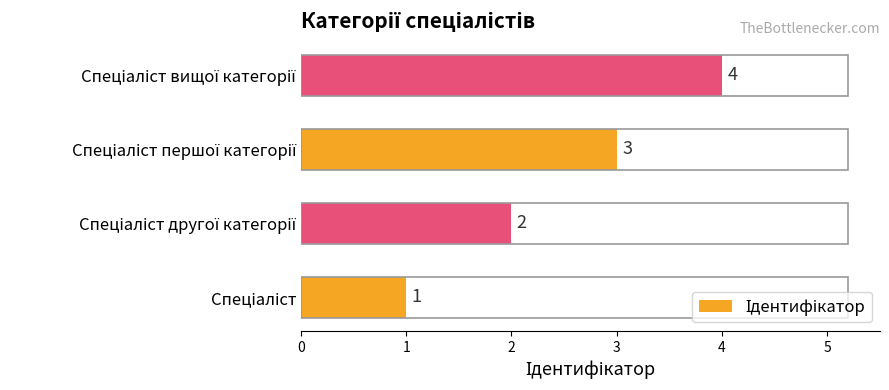

How many data points are less than 3?

2